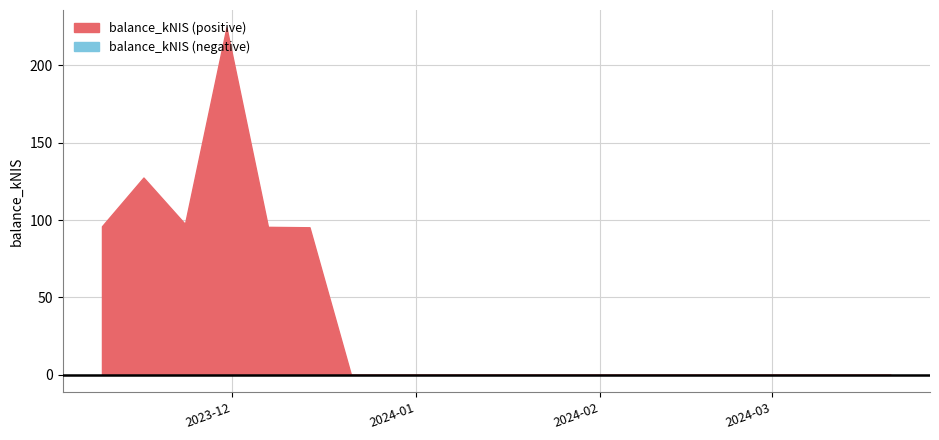

Rank the categories by value from highest to lowest.

2023-11-30, 2023-11-16, 2023-11-23, 2023-11-09, 2023-12-07, 2023-12-14, 2023-12-21, 2024-03-21